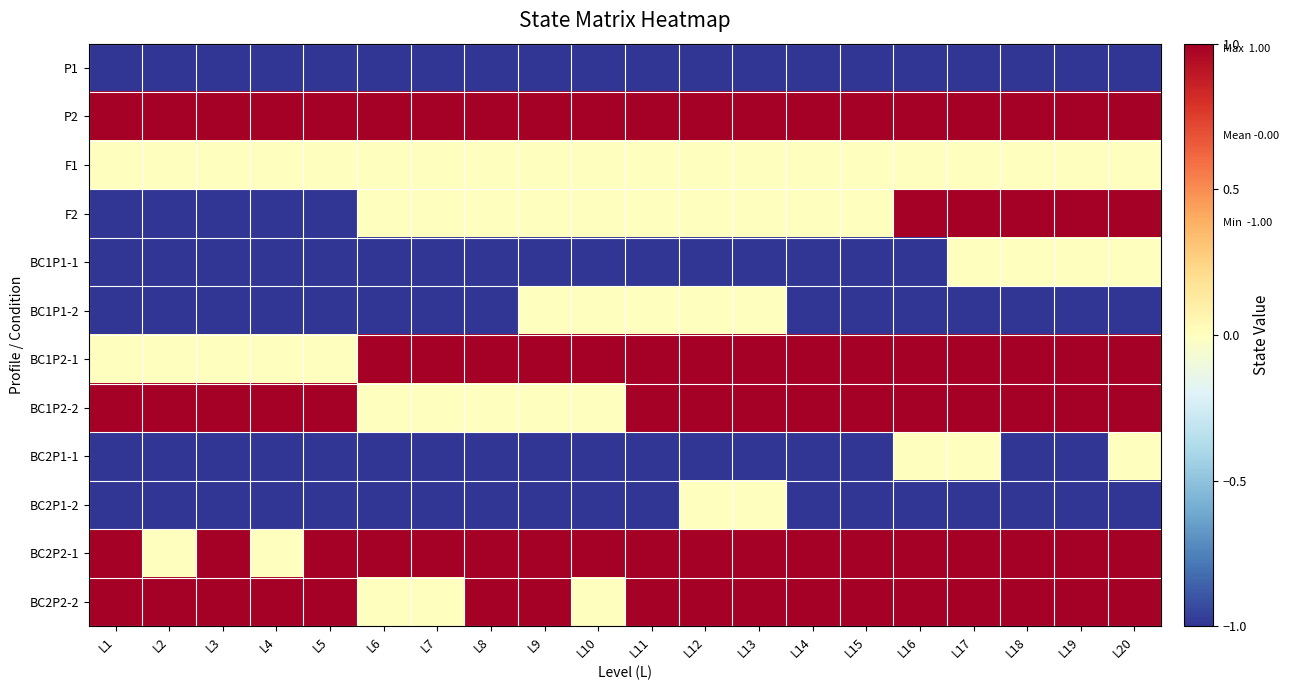

At how many categories does at least one series exceed 0?

20